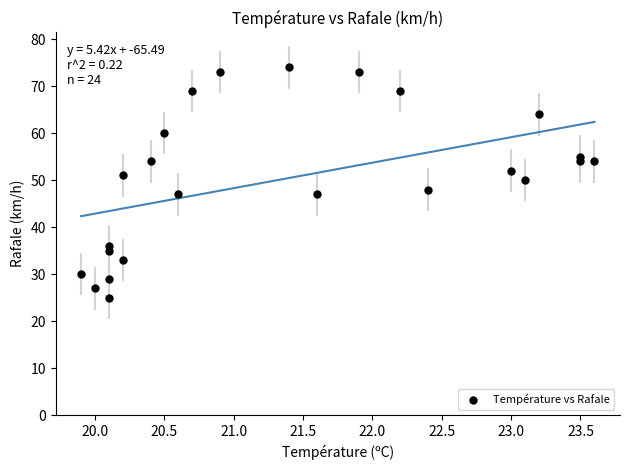

What is the range of Y values (max minus min)?

49